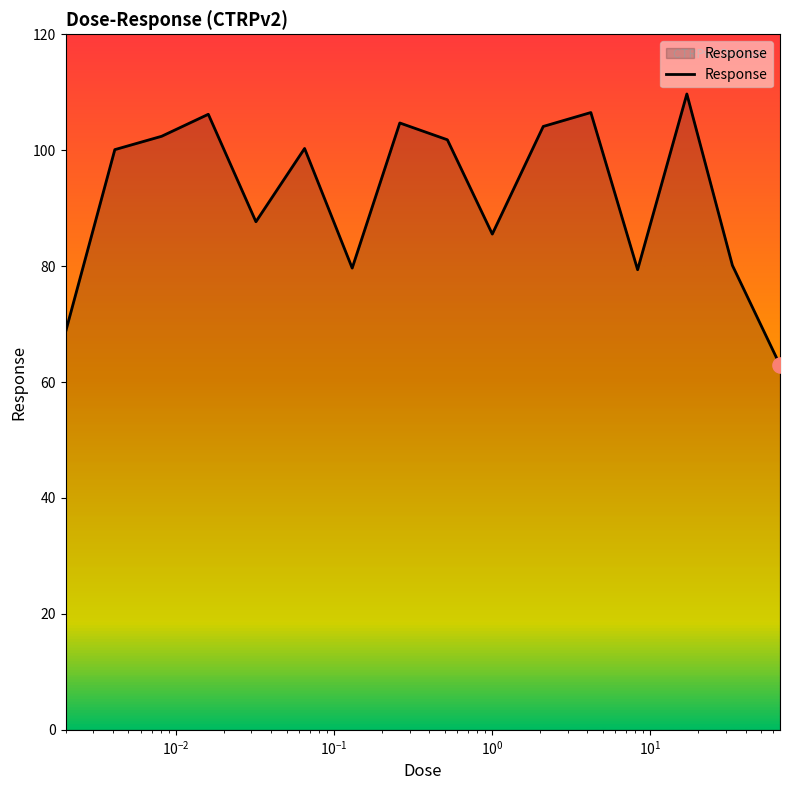

How many lines are shown in the chart?

1